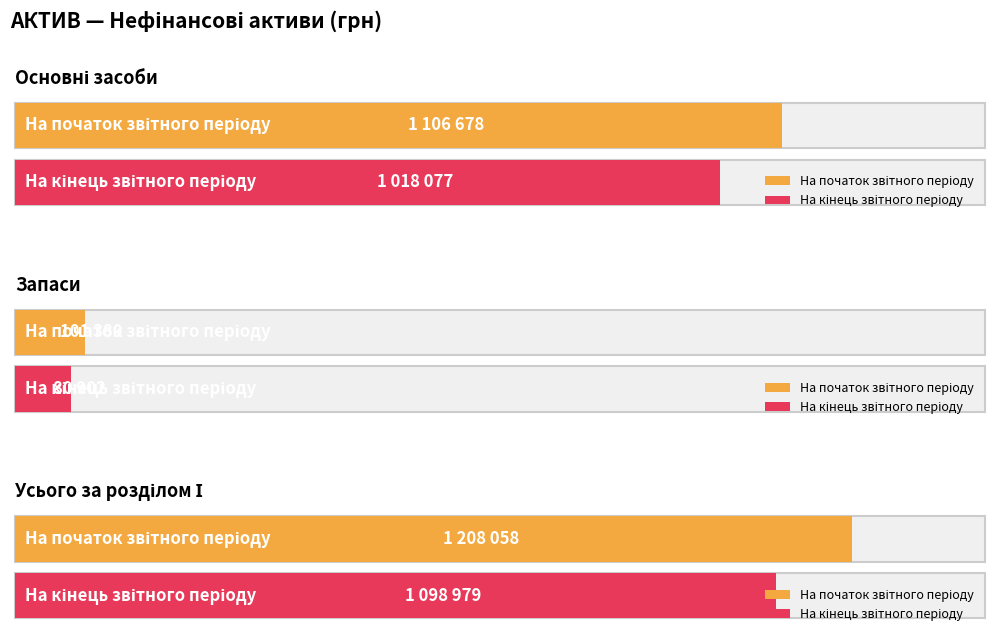

True or false: На початок звітного періоду has a value of 20633 at Запаси.

False